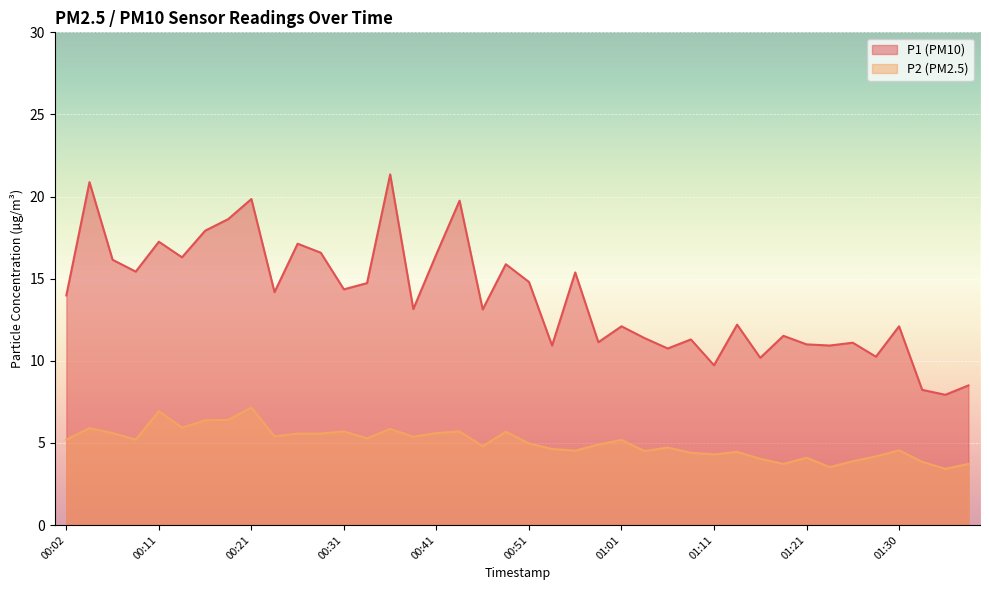

The P2 series shows 3.7 at 01:18. True or false?

True